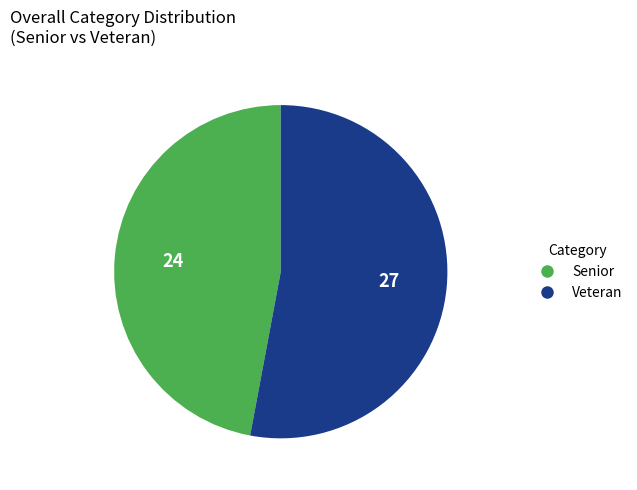

Do Veteran and Senior together represent more than half of the pie?

Yes